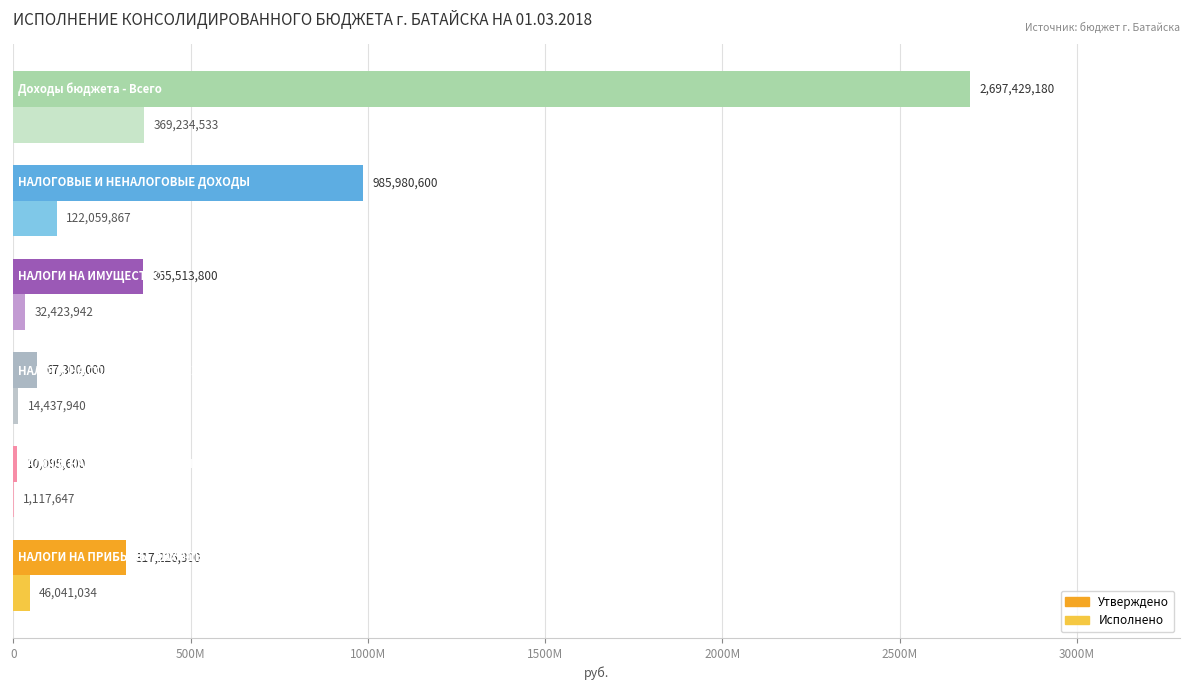

What are all the series names shown in the legend?

Утверждено, Исполнено